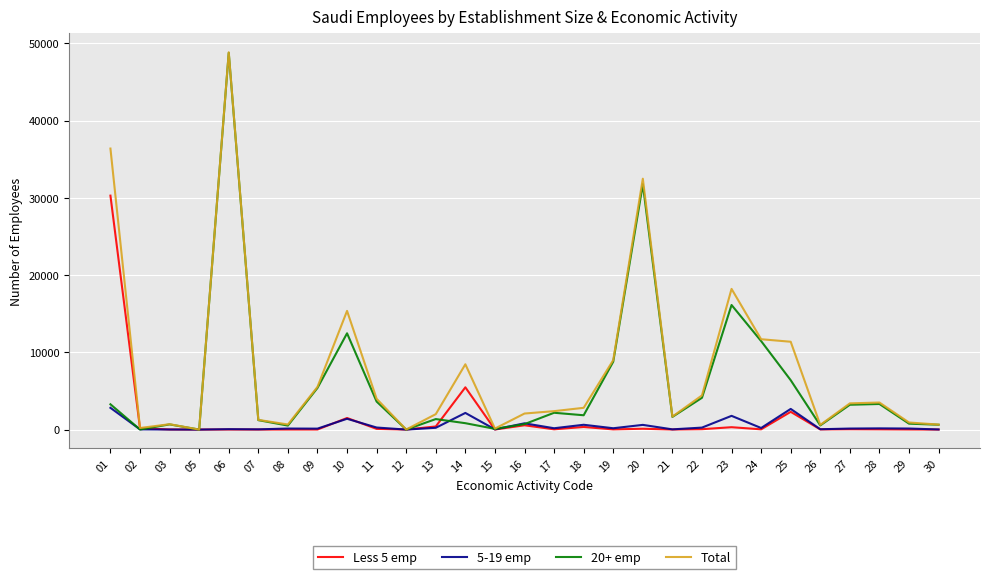

Between 05 and 19, which series saw the biggest shift?

Total